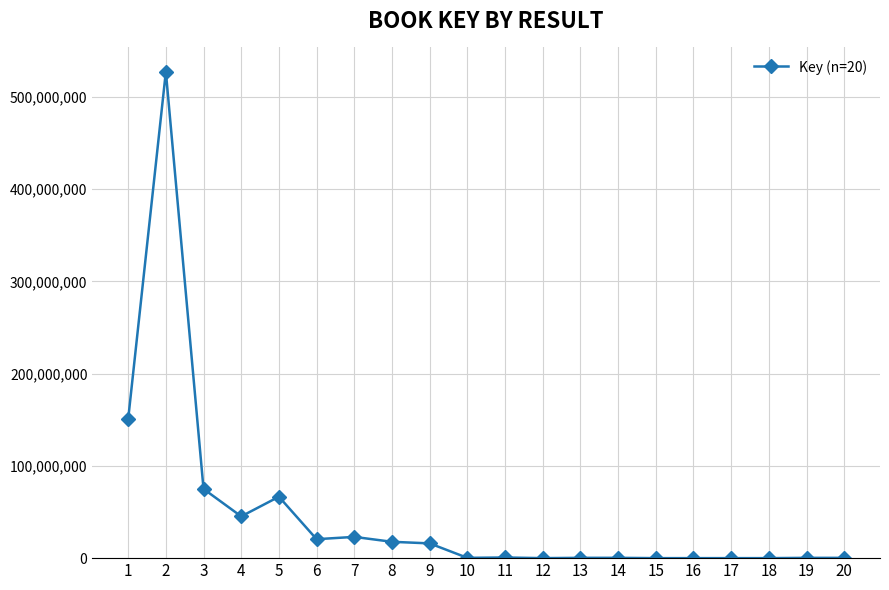

What is the greatest value displayed?

527297194